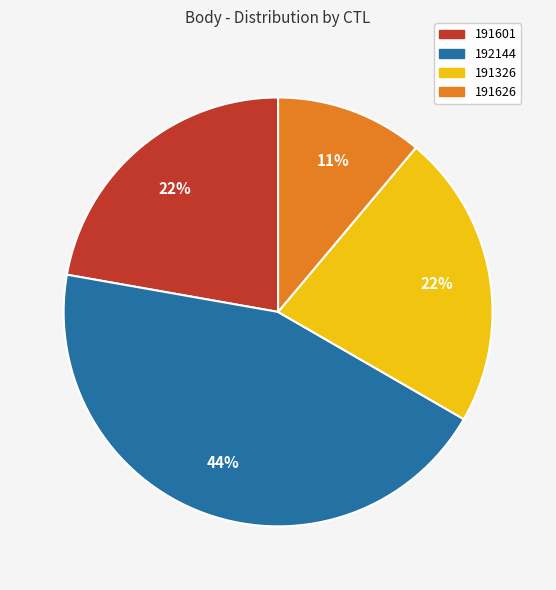

Between 191626 and 191601, which is larger?

191601